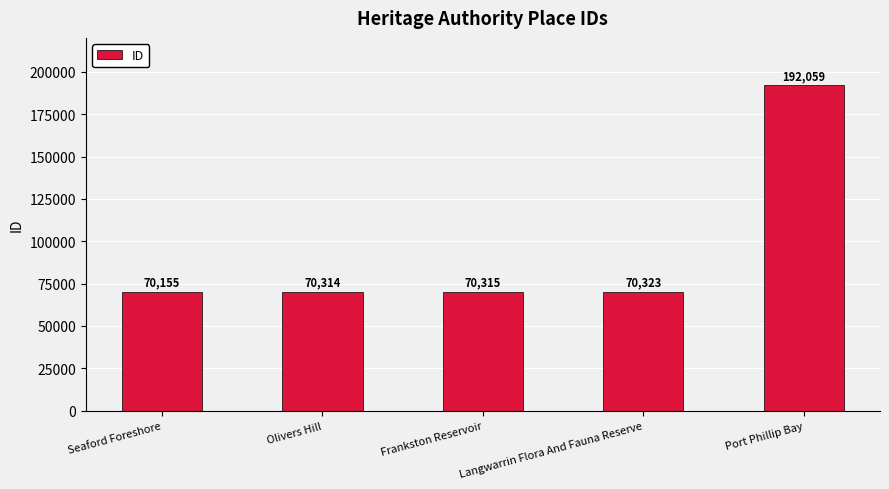

Which label corresponds to the largest value in the chart?

Port Phillip Bay